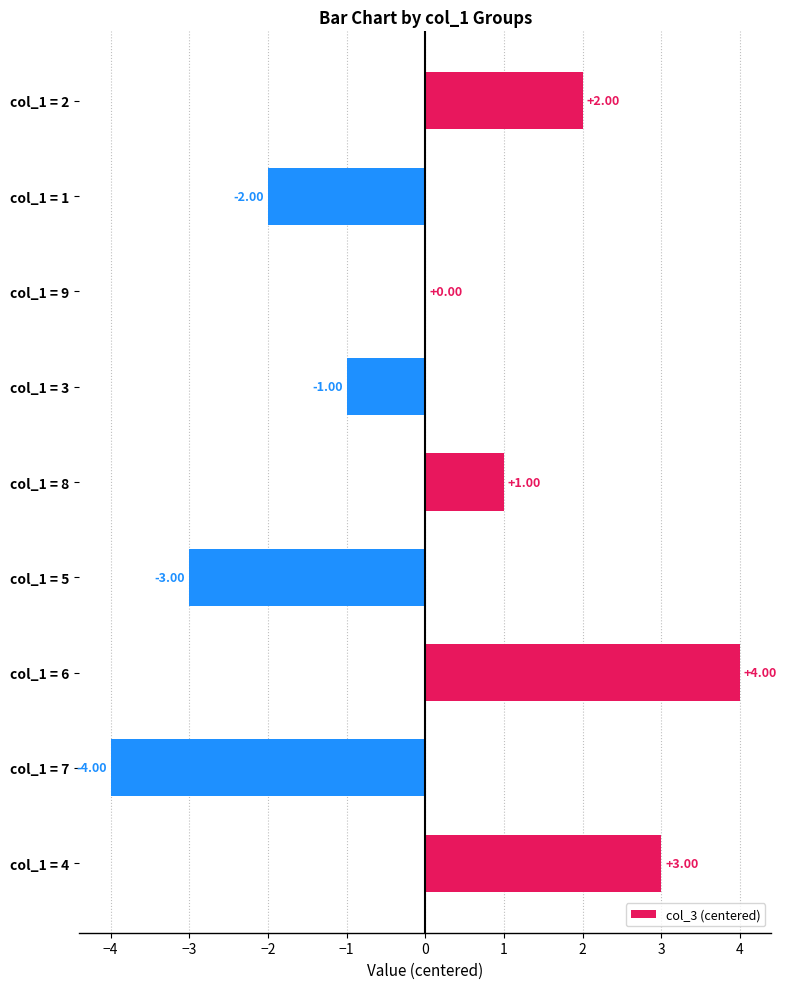

How many values are between -2 and 2?

5